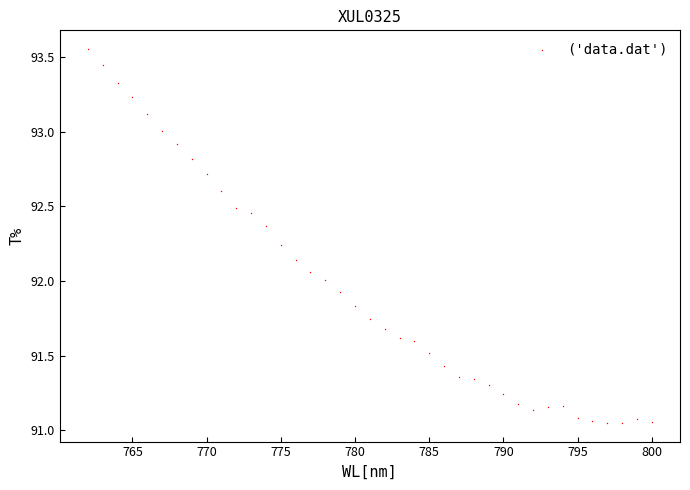

What is the range of X values (max minus min)?

38.0